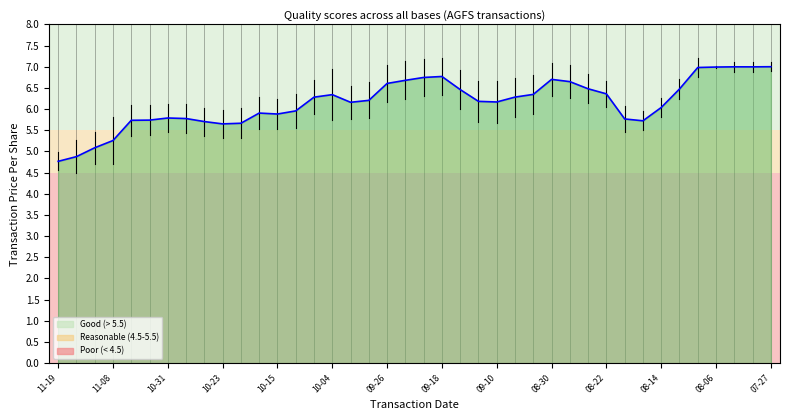

What is the maximum value shown in the chart?

7.0